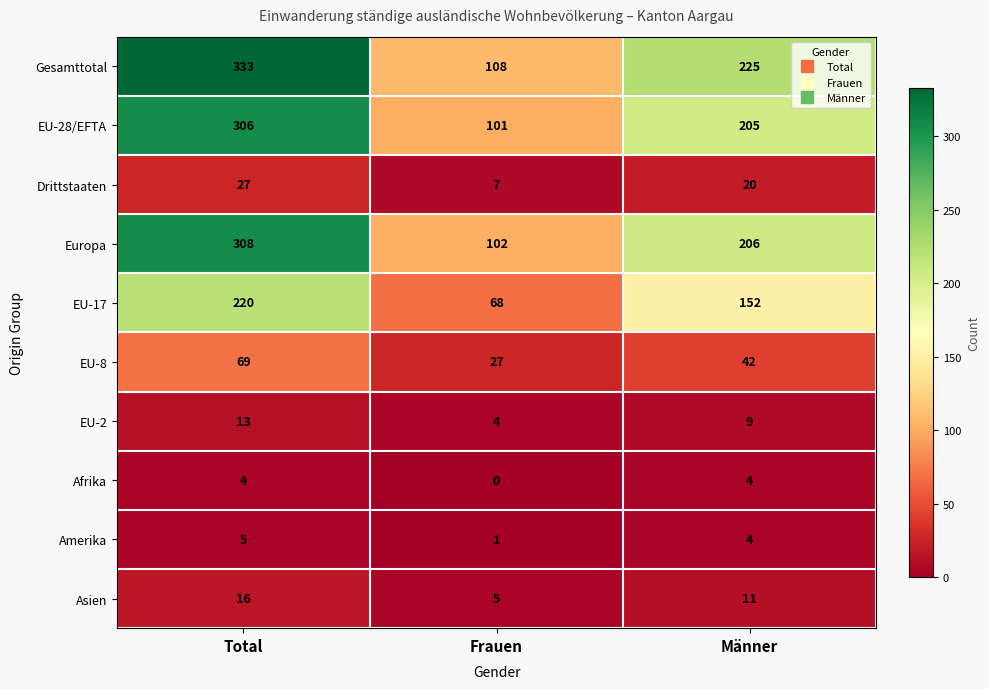

At how many categories does at least one series exceed 230?

1